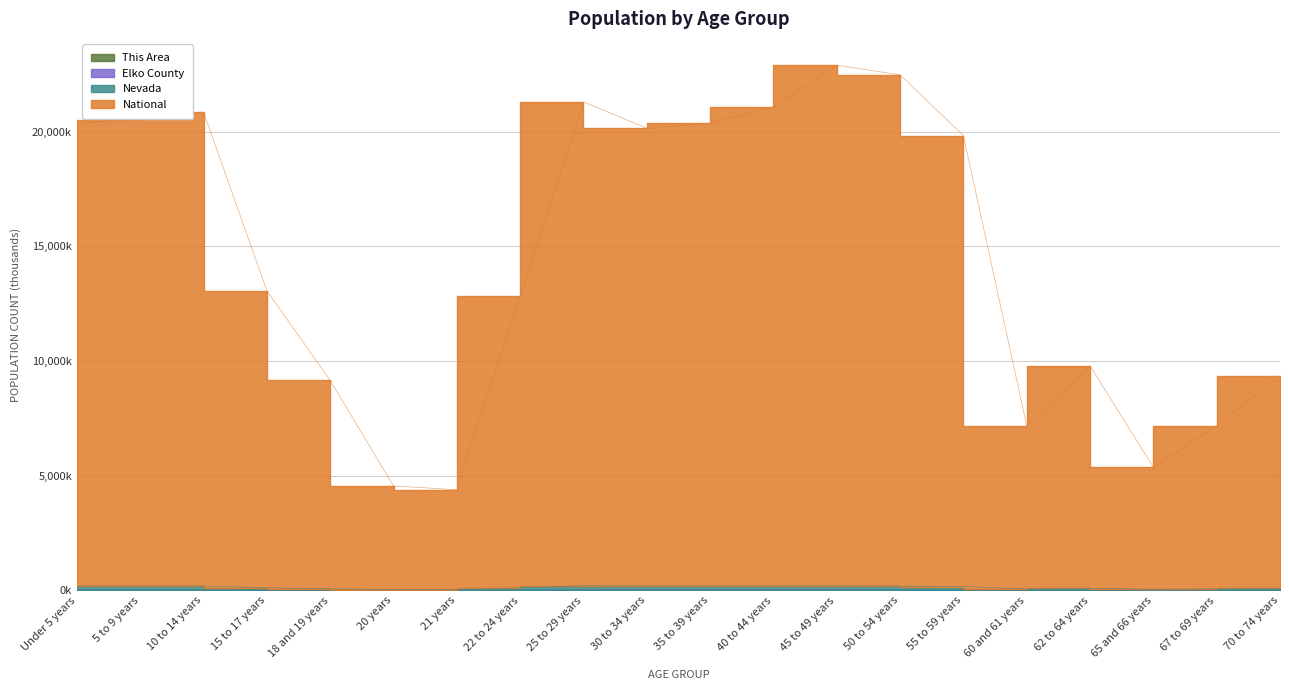

Which series changed the most between 18 and 19 years and 22 to 24 years?

National